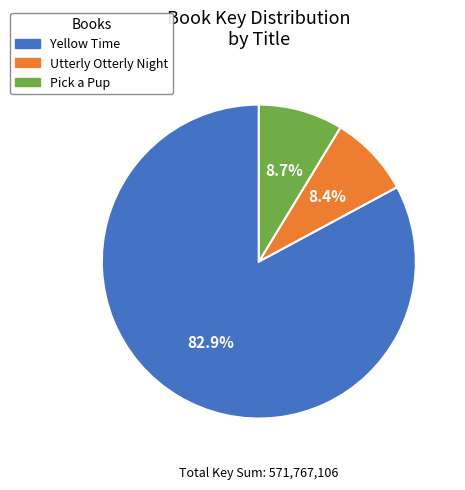

Does Utterly Otterly Night account for over 50% of the chart?

No